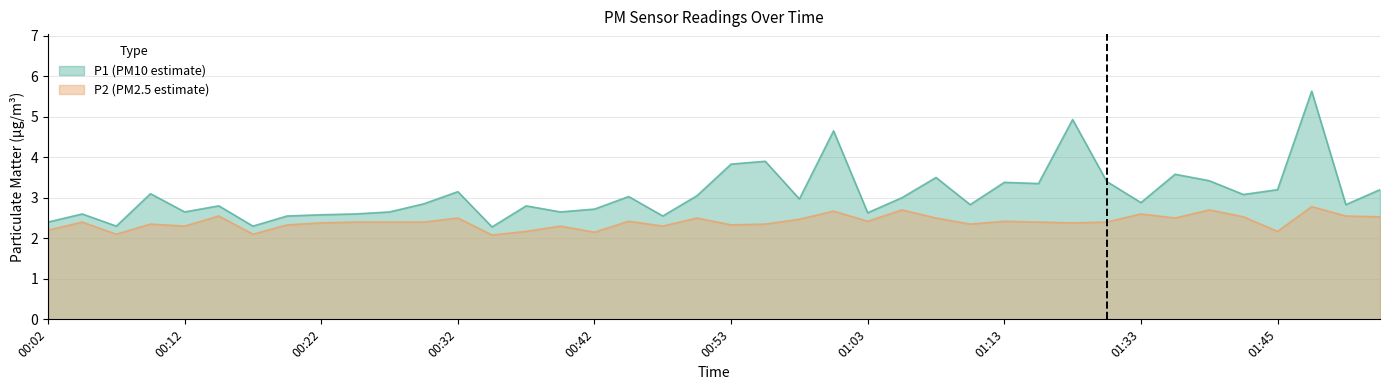

What is the value of the P2 point at the 27th from the left?

2.5